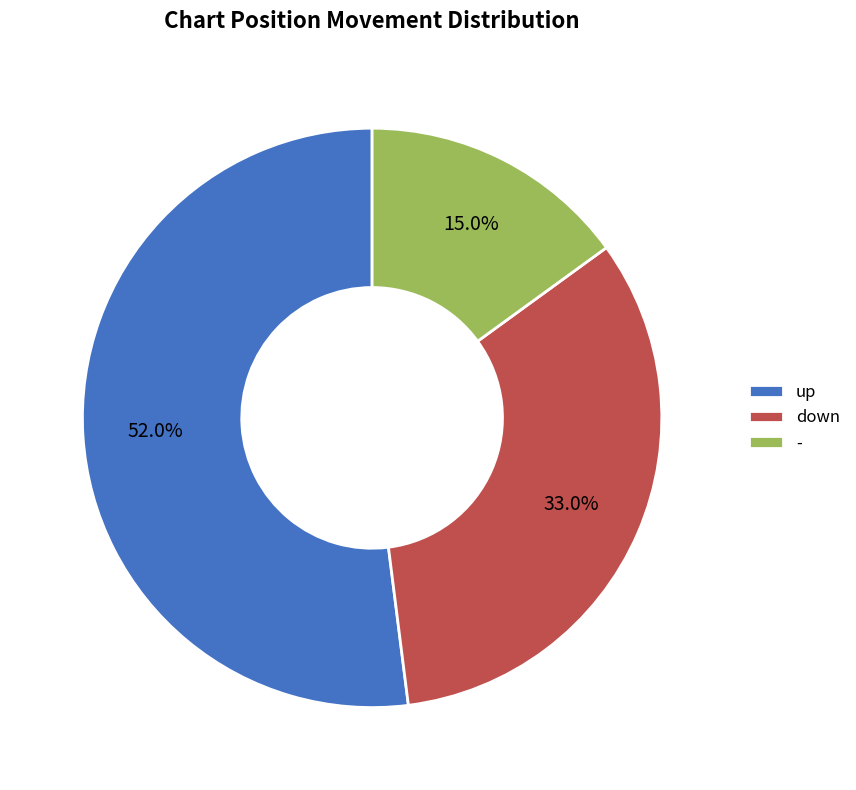

Is it true that - is 15% of the pie?

True